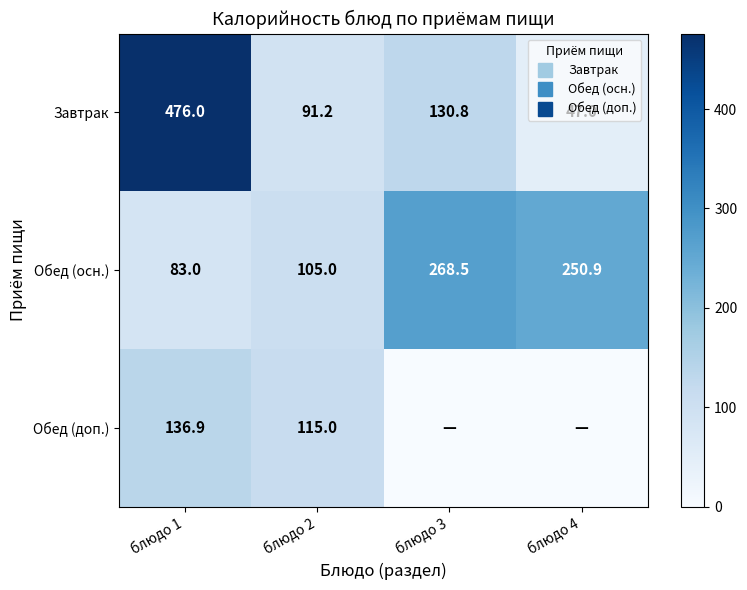

What is the sum of the Обед (осн.) values at блюдо 1 and блюдо 2?

188.0